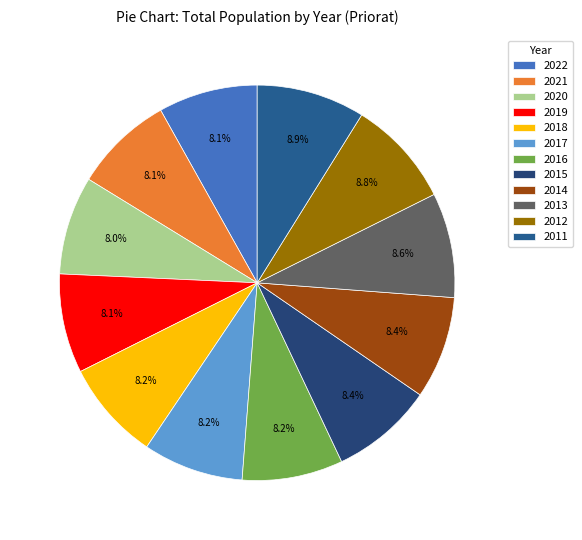

Which slice is the largest?

2011